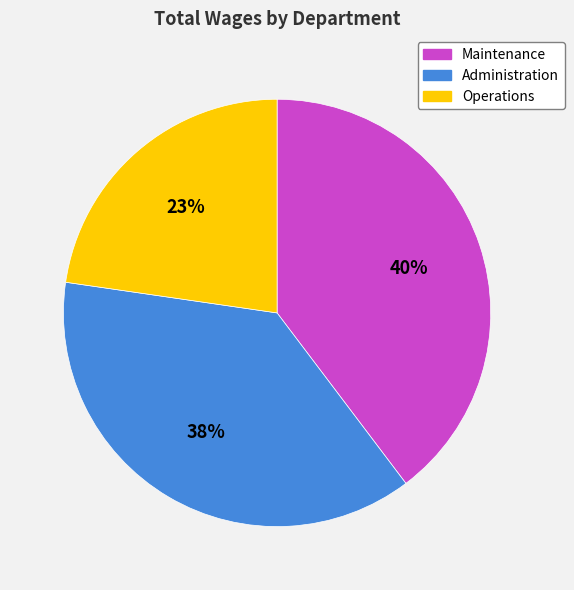

True or false: Operations accounts for 30% of the total.

False